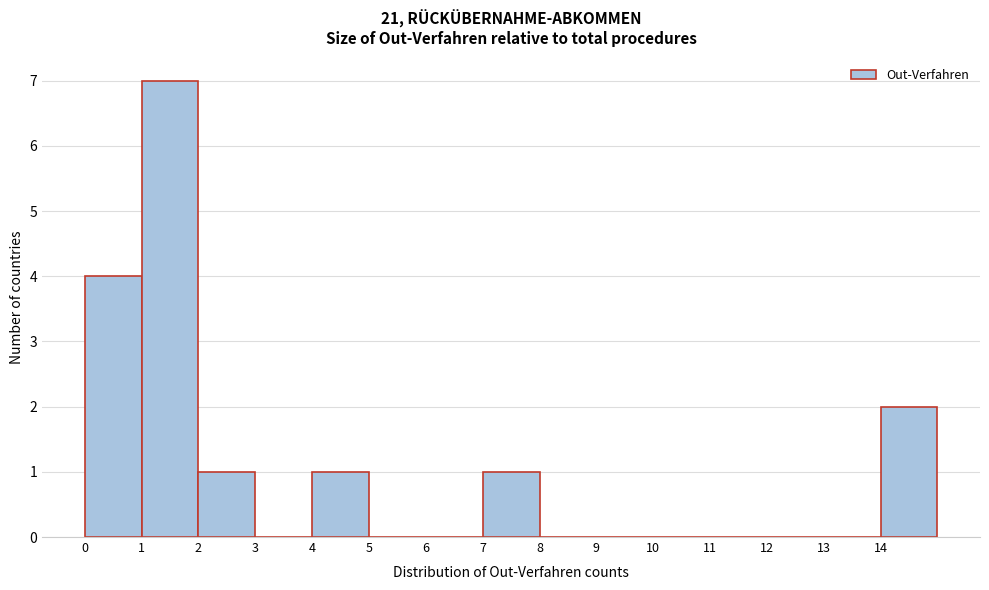

What is the height of the bar covering 4 to 5 on the x-axis? The values are not printed on the chart, so give them approximately, as read against the axis.

1